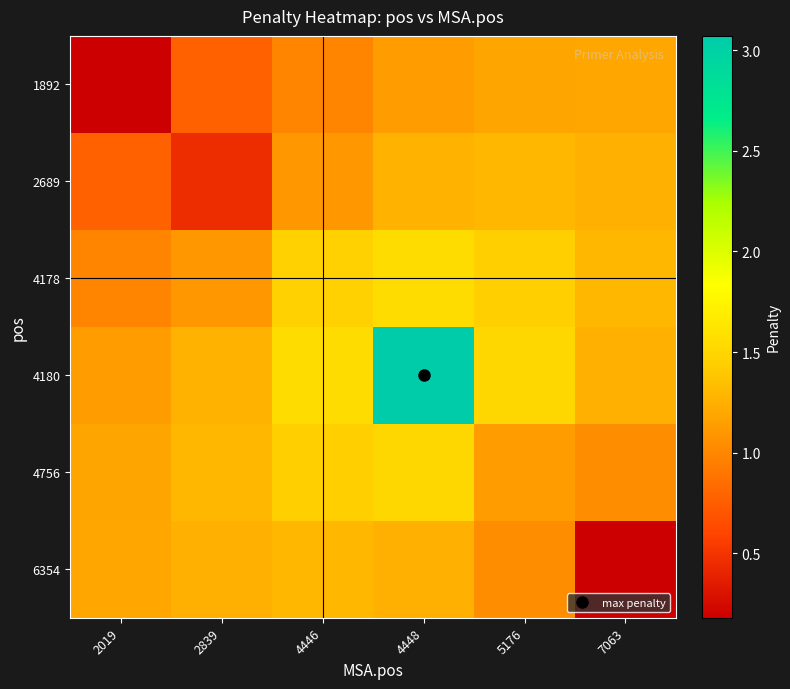

Between 4448 and 5176, which series saw the biggest shift?

4180